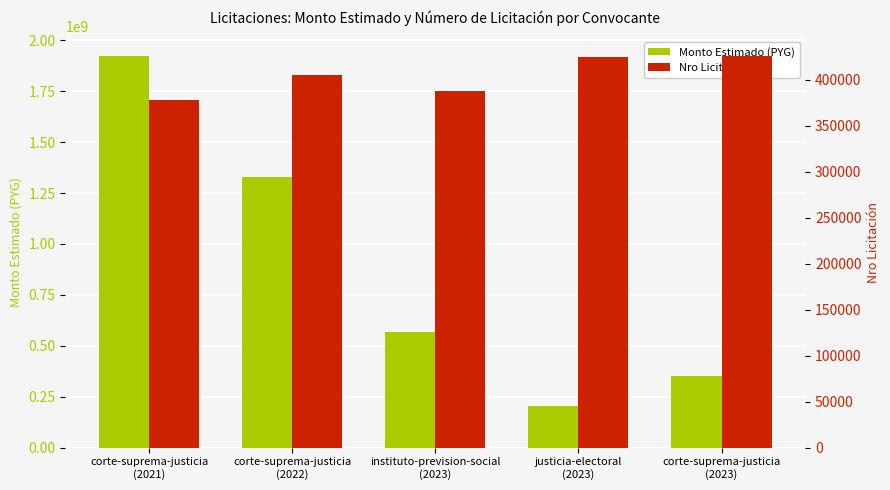

Rank the categories by Monto Estimado (PYG) value from highest to lowest.

corte-suprema-justicia
(2021), corte-suprema-justicia
(2022), instituto-prevision-social
(2023), corte-suprema-justicia
(2023), justicia-electoral
(2023)